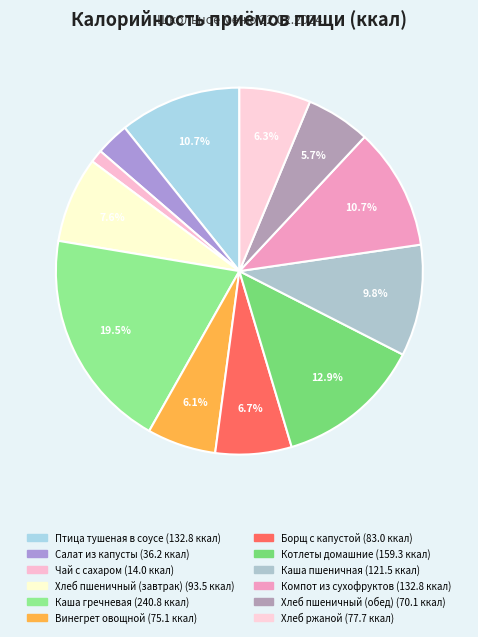

How many segments does this pie chart have?

12